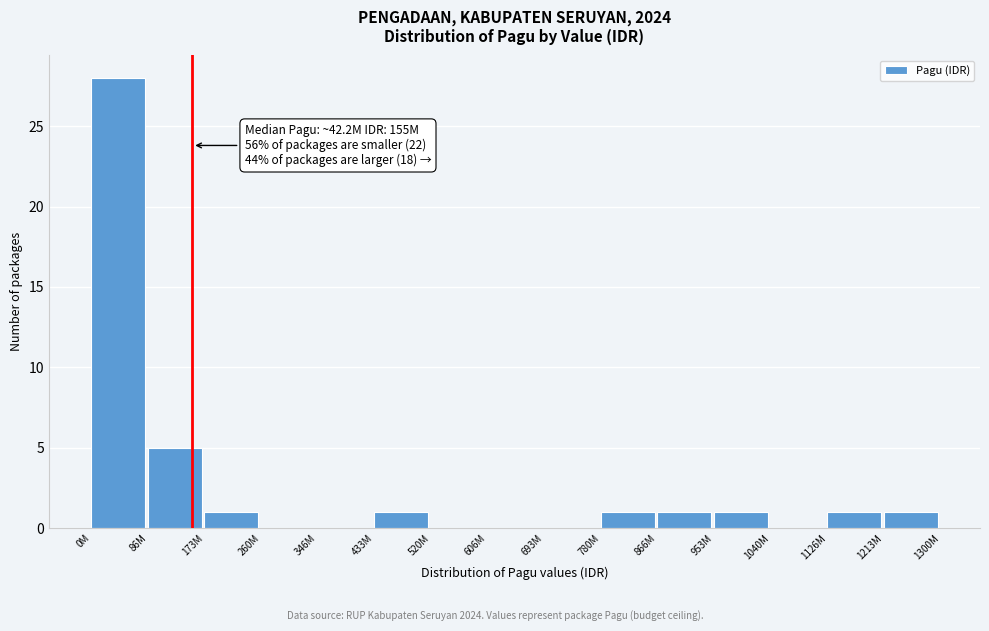

Reading right to left, transcribe all the data shown in this chart.

1213M=1	1126M=1	1040M=0	953M=1	866M=1	780M=1	693M=0	606M=0	520M=0	433M=1	346M=0	260M=0	173M=1	86M=5	0M=28